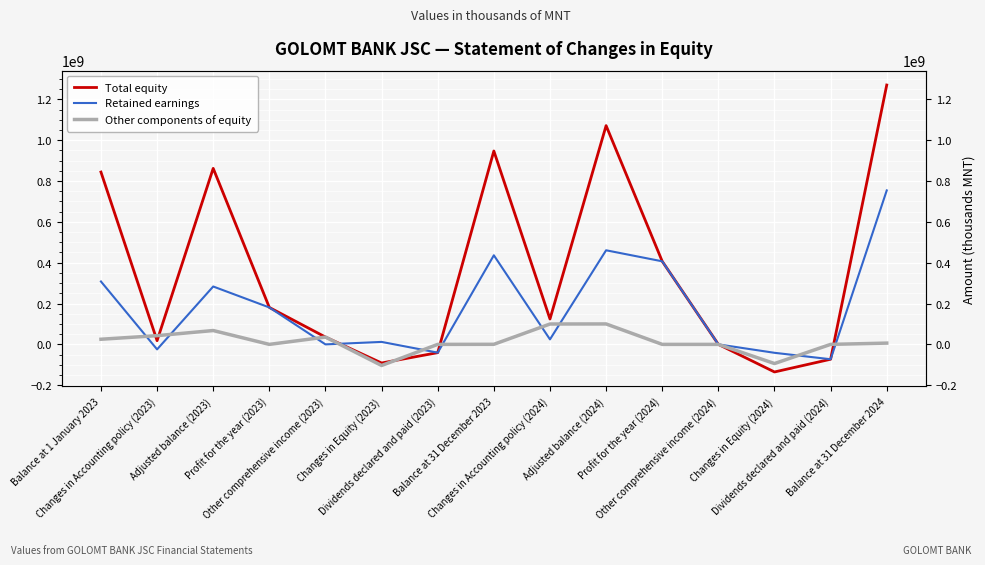

Is it true that Retained earnings equals 512552805.8 at Balance at 31 December 2024?

False